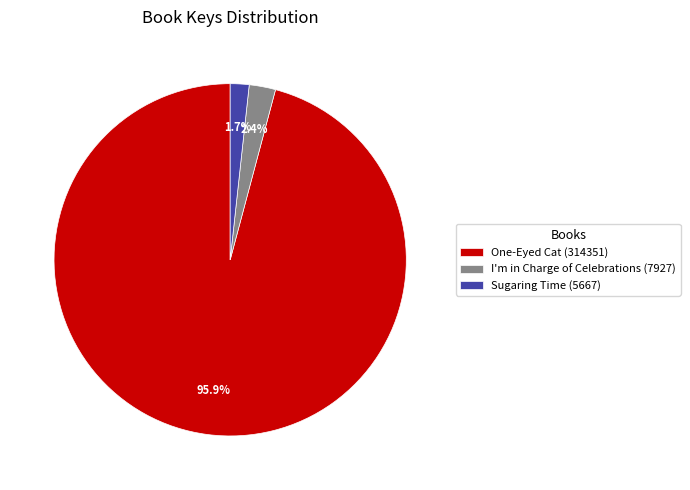

Which category has the biggest portion of the pie?

One-Eyed Cat (314351)